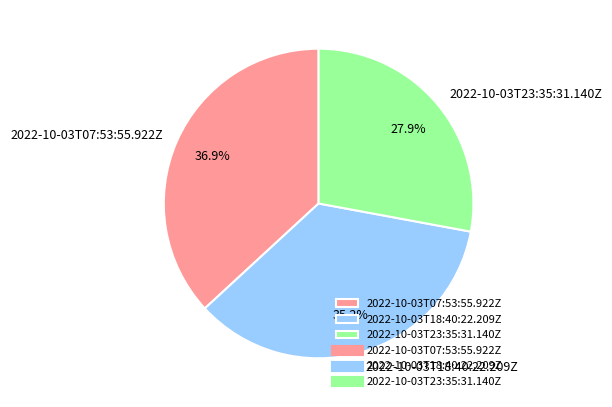

Which category has the biggest portion of the pie?

2022-10-03T07:53:55.922Z